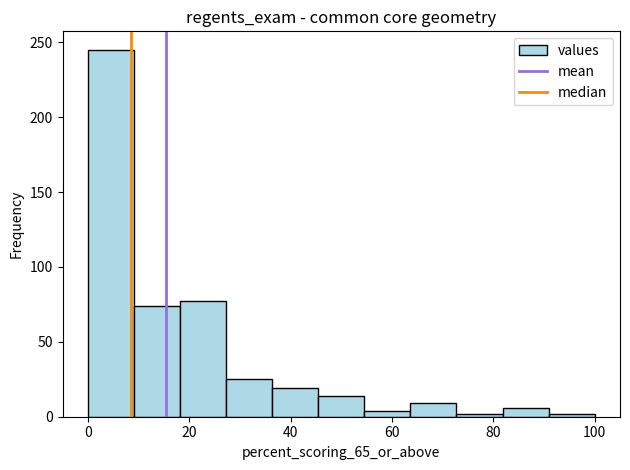

What is the height of the bar covering 64 to 72 on the x-axis? Neither the bar edges nor the heights are printed on the chart, so give them approximately, as read against the axes.

10